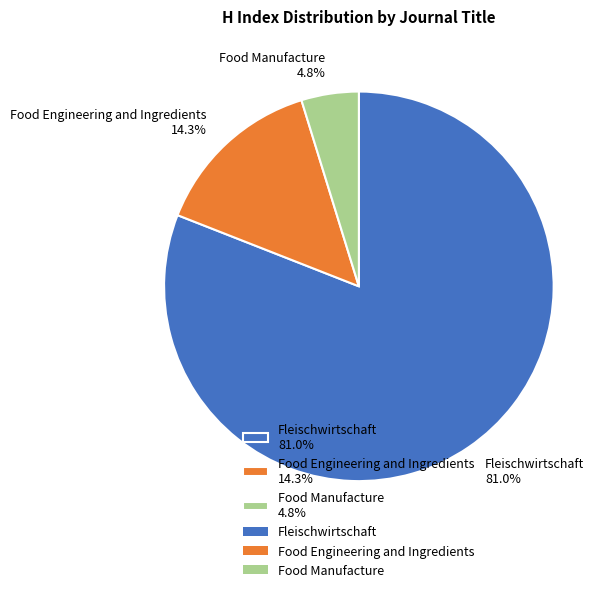

To the nearest percent, what portion does Food Engineering and Ingredients represent?

14%